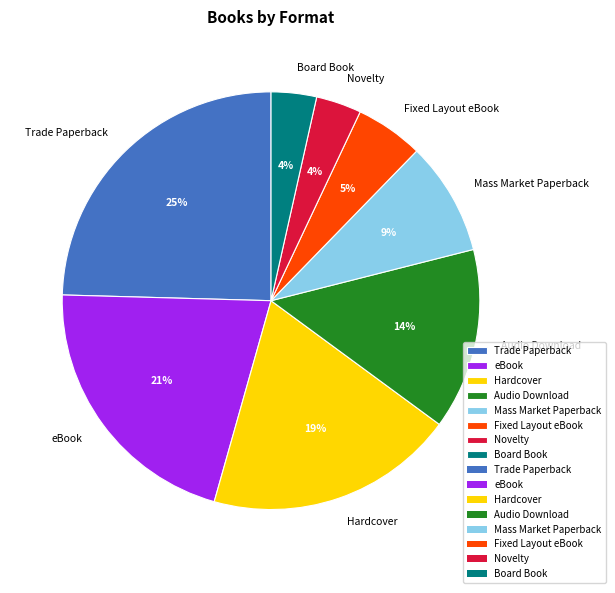

What is the ratio of the value at Novelty to the value at Board Book?

1.0